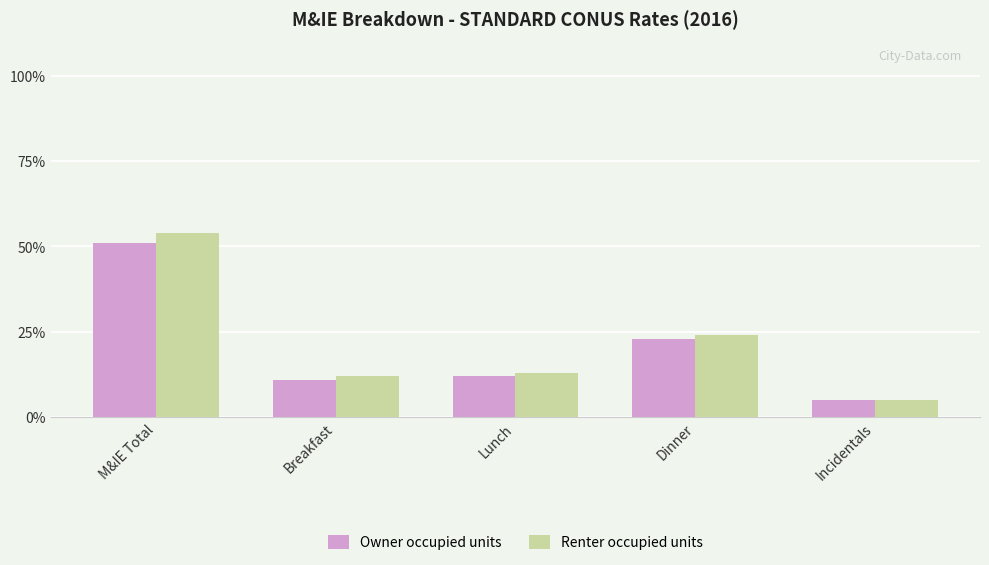

Which series has the largest range (max minus min)?

Renter occupied units